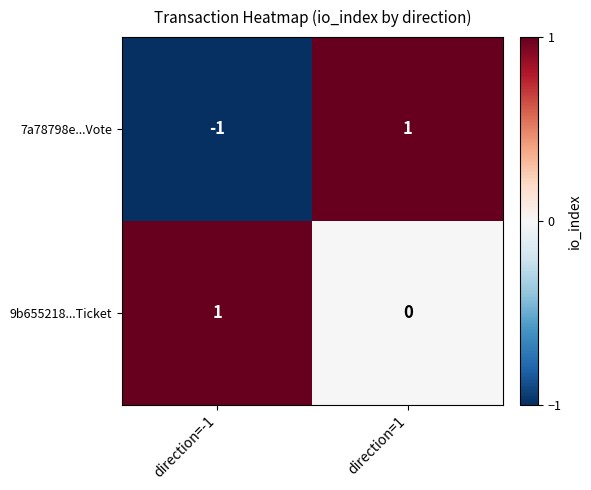

Which category has the lowest value across all series?

direction=-1